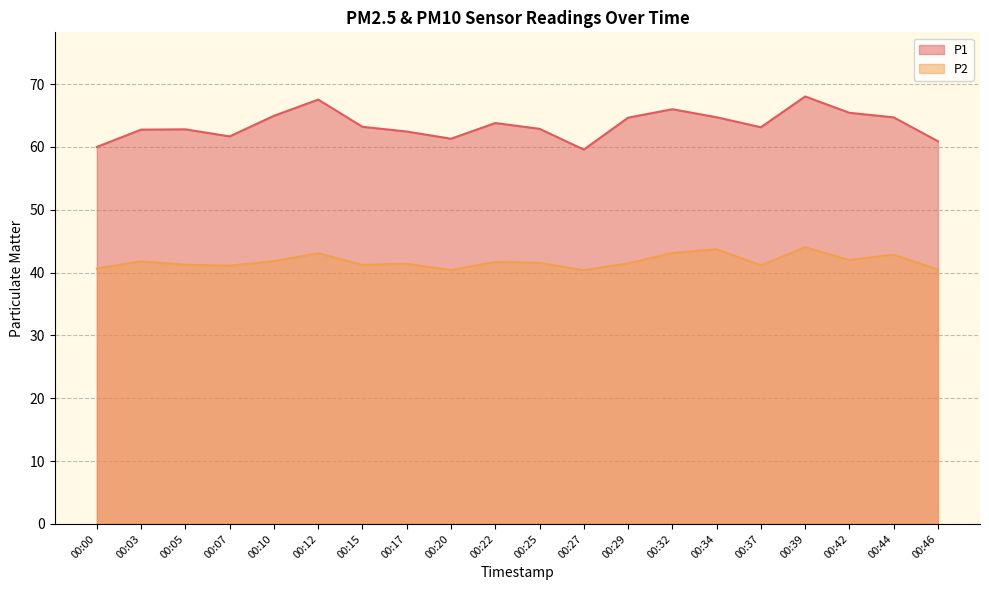

Rank the series by their maximum value, from lowest to highest.

P2, P1